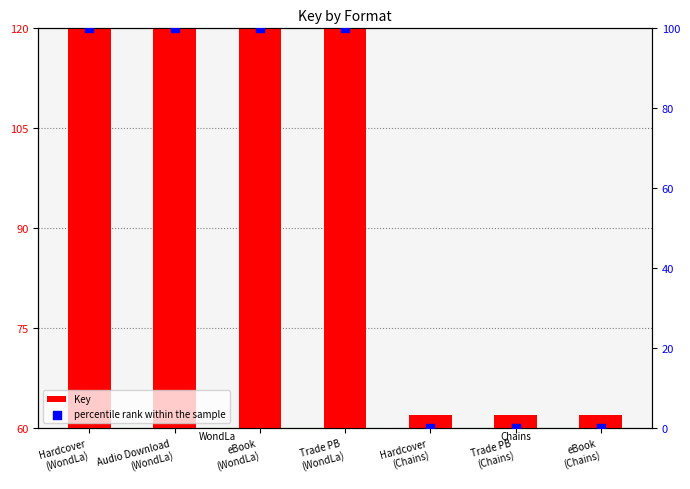

Which series reaches the maximum Y coordinate?

percentile rank within the sample